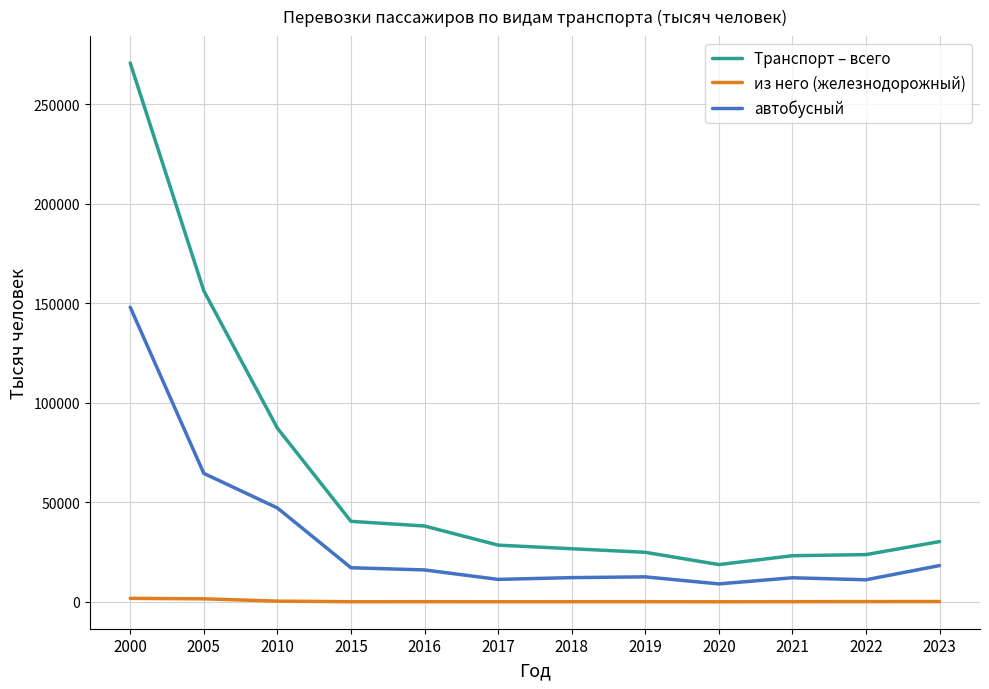

At which category is the sum across all series the highest?

2000